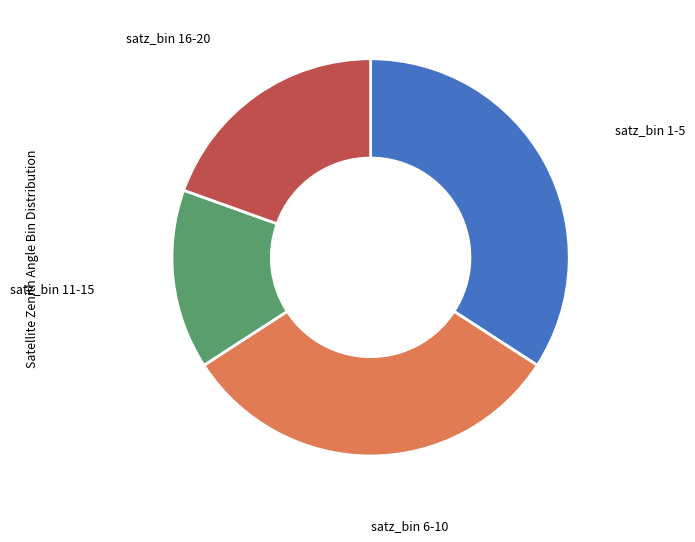

Is there any slice that represents more than half of the pie?

No